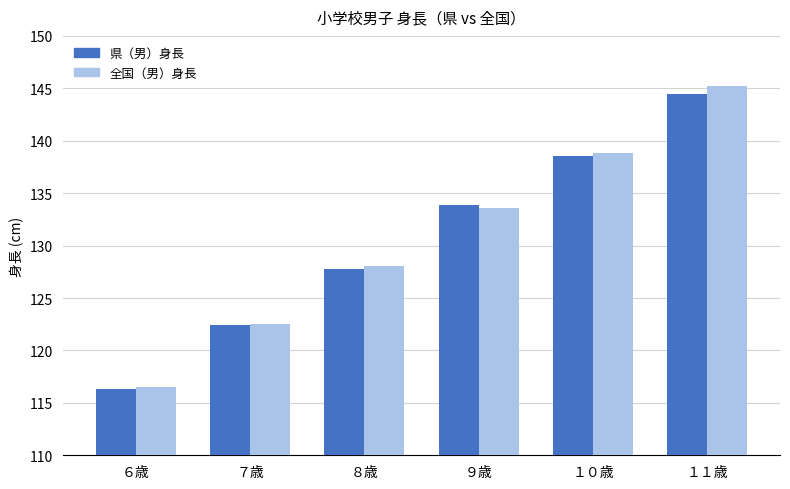

What is the sum of the 全国（男）身長 values at １０歳 and ６歳?

255.3